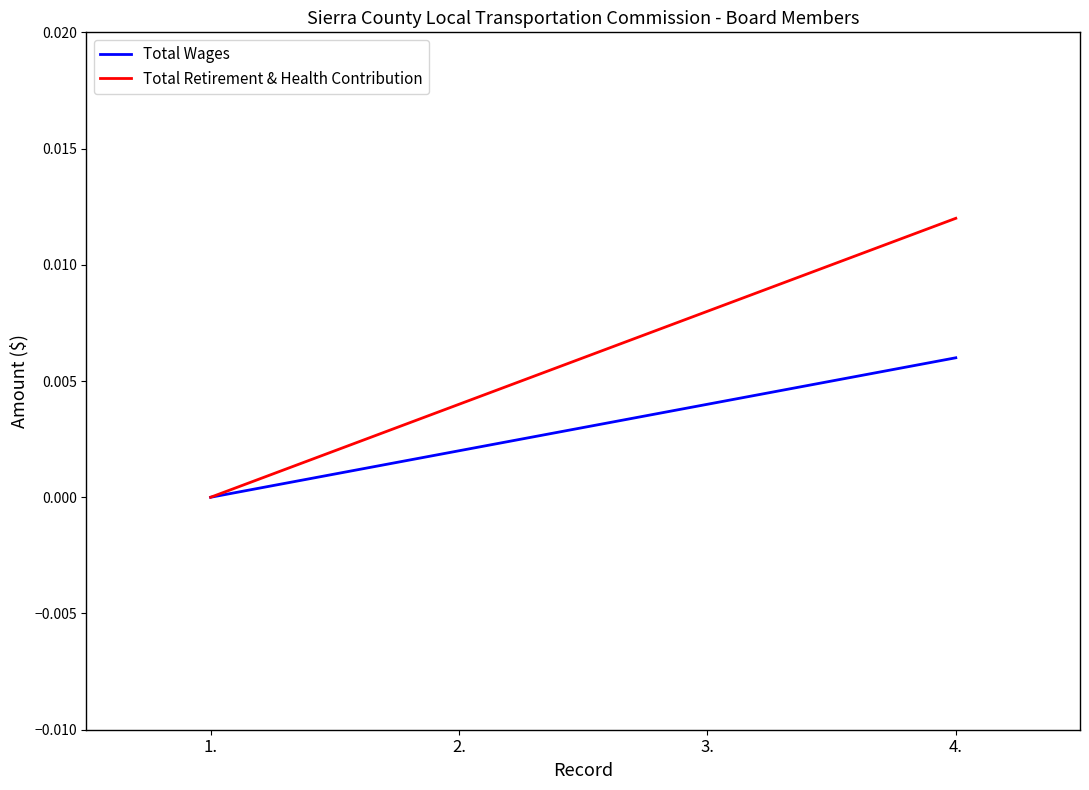

What are all the series names shown in the legend?

Total Wages, Total Retirement & Health Contribution